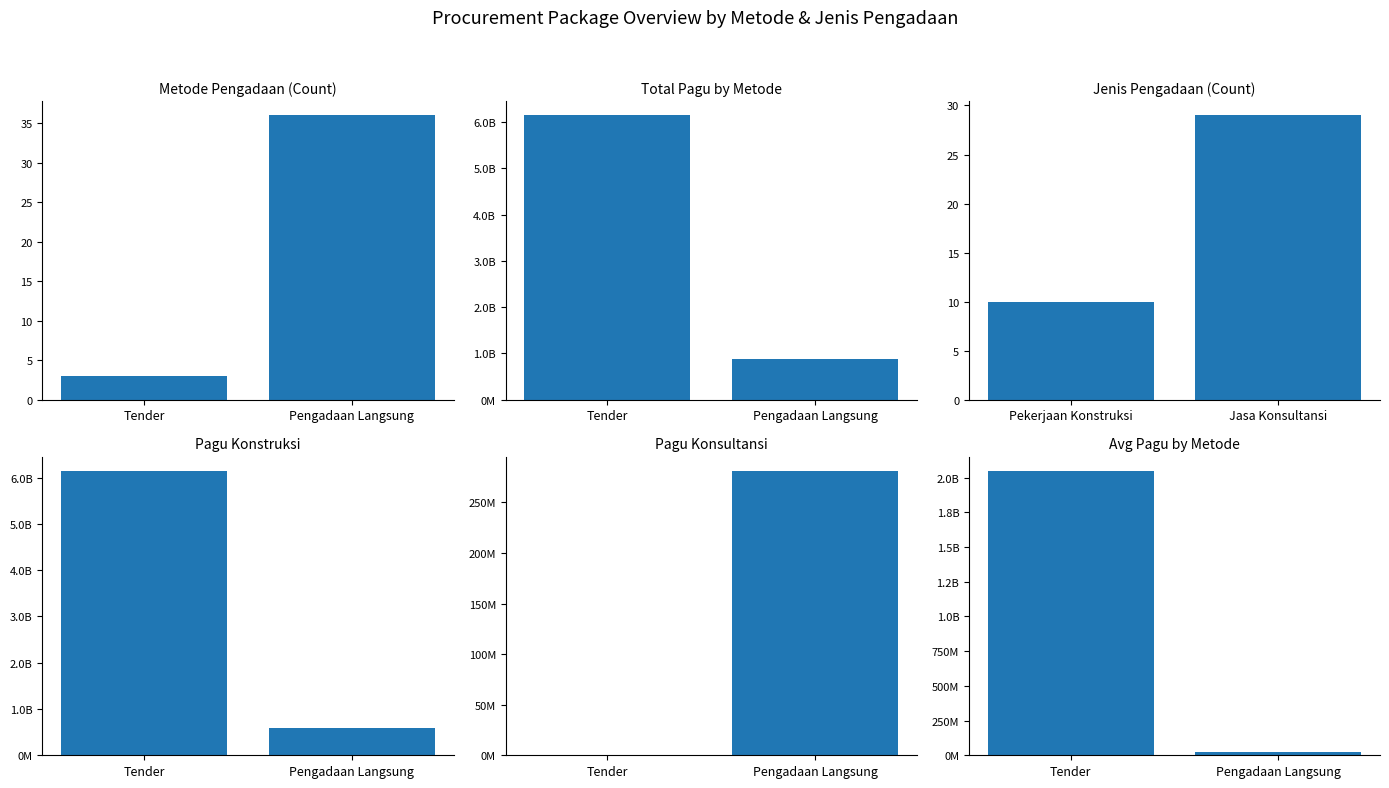

Rank the series at Pengadaan Langsung from highest to lowest value.

Total Pagu by Metode, Pagu Konstruksi, Pagu Konsultansi, Avg Pagu by Metode, Metode Pengadaan (Count), Jenis Pengadaan (Count)